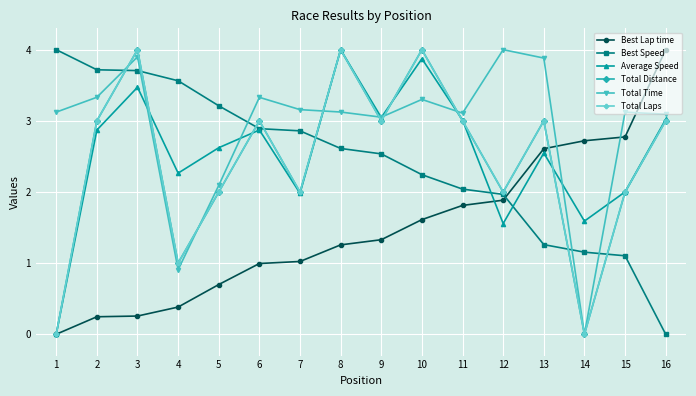

Where do Best Speed and Total Laps first cross each other?

2 and 3